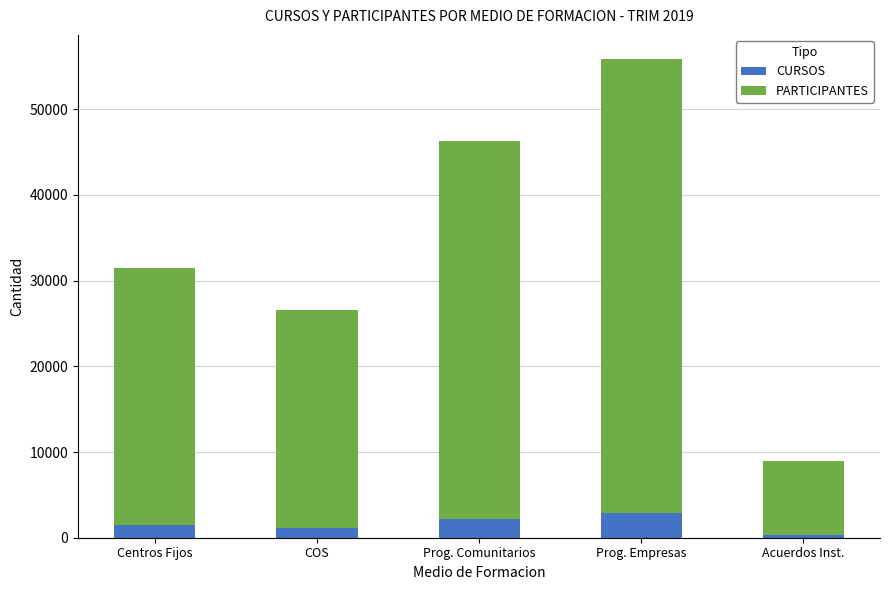

What is the total value across all series at Acuerdos Inst.?

8948